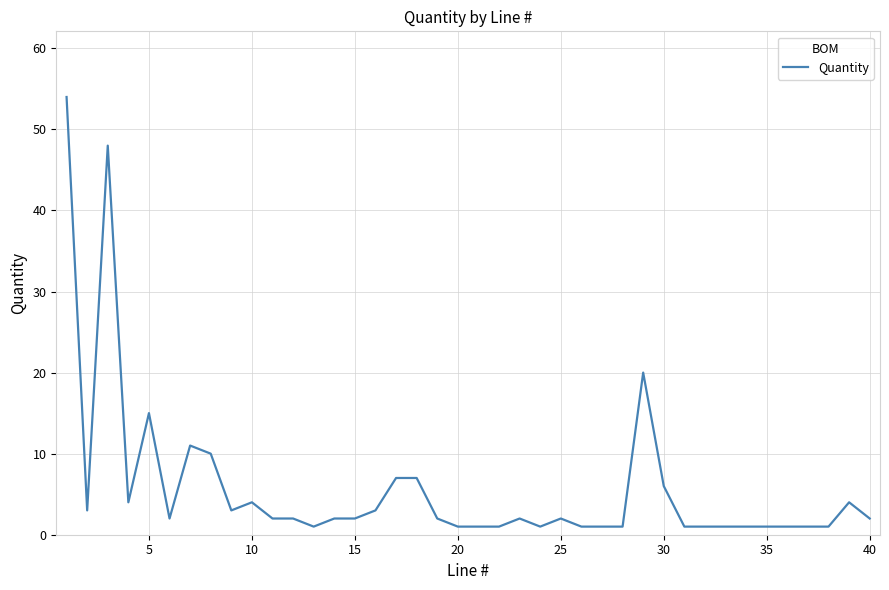

What is the greatest value displayed?

54